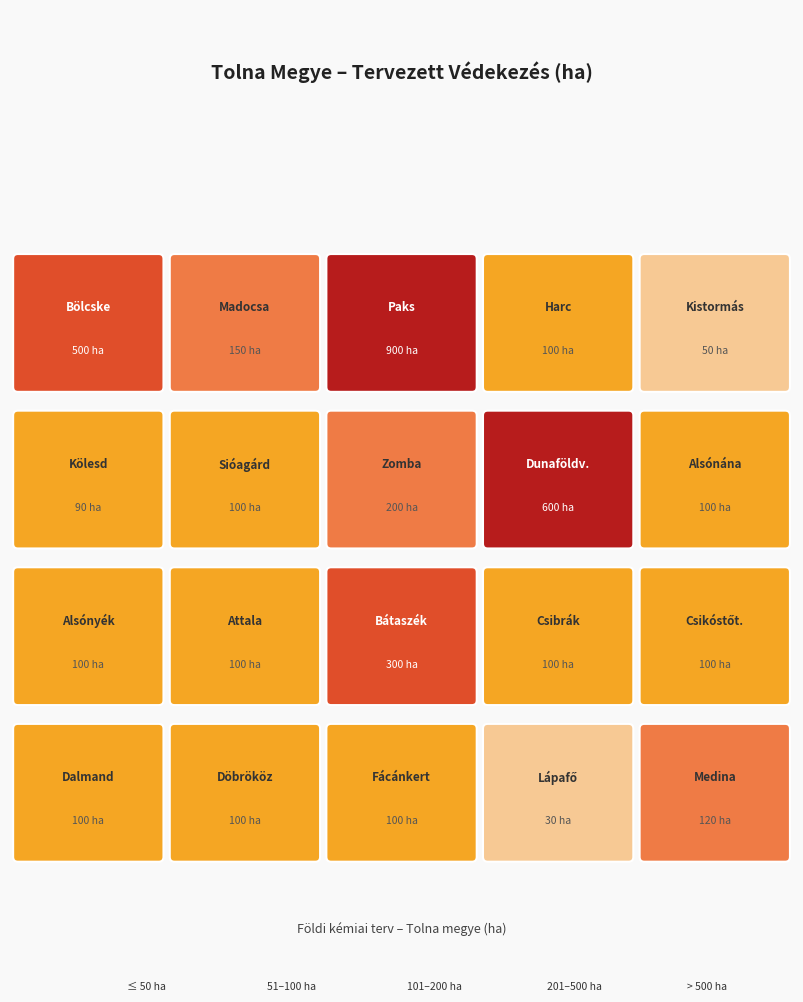

What is the total value across all series at 1?

3940